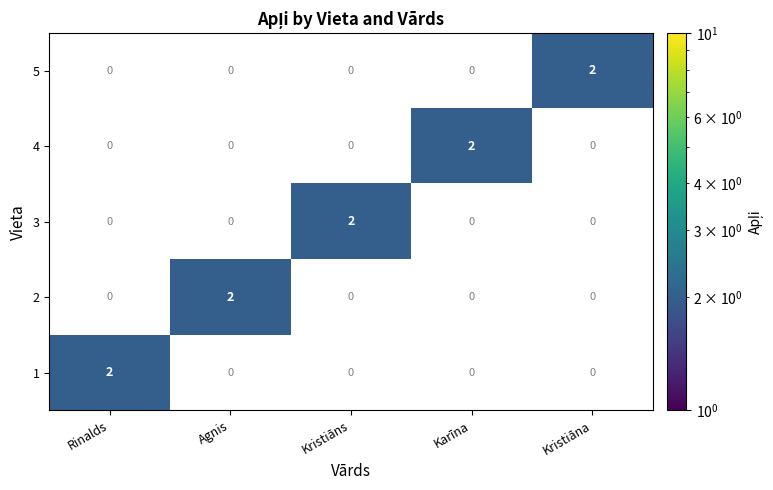

The value of 4 at Karīna is 2. True or false?

True